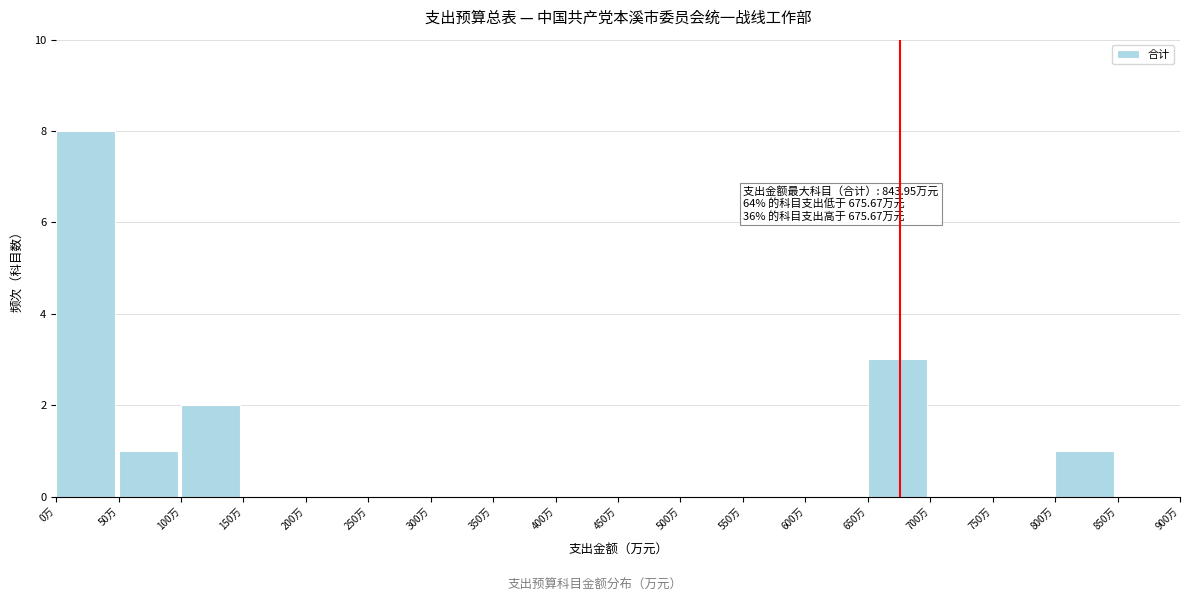

Over which range of the x-axis is the bar tallest?

0 to 50